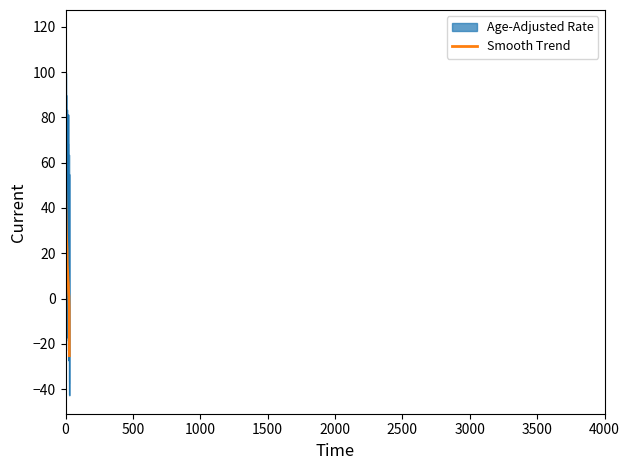

List the labels in order of Age-Adjusted Rate value, smallest first.

Missouri, Ripley, Butler, Wright, Grundy, Jefferson, Henry, Audrain, Pulaski, Dent, Macon, DeKalb, Scott, Phelps, Putnam, Stoddard, Jasper, Clinton, Lincoln, Shelby, Franklin, Pike, Marion, Lewis, Iron, Cooper, St. Francois, Madison, Montgomery, Crawford